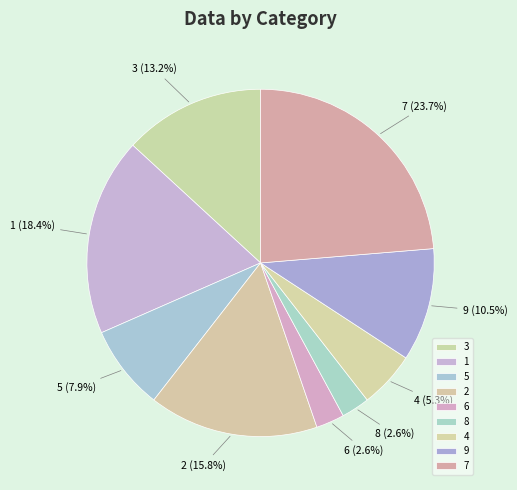

What is the largest slice in the pie chart?

7